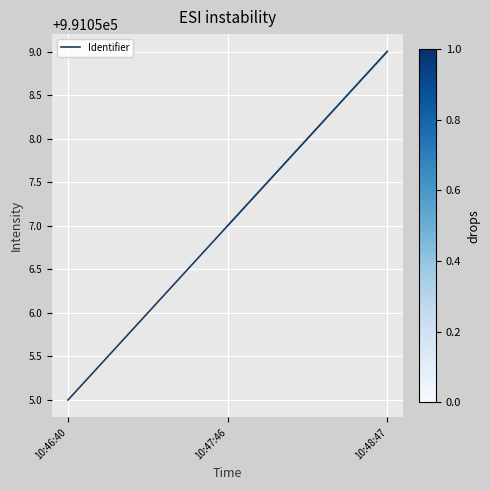

What position from the right is 10:47:46?

2